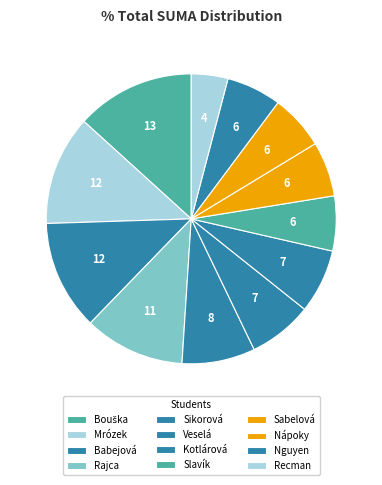

How many segments does this pie chart have?

12